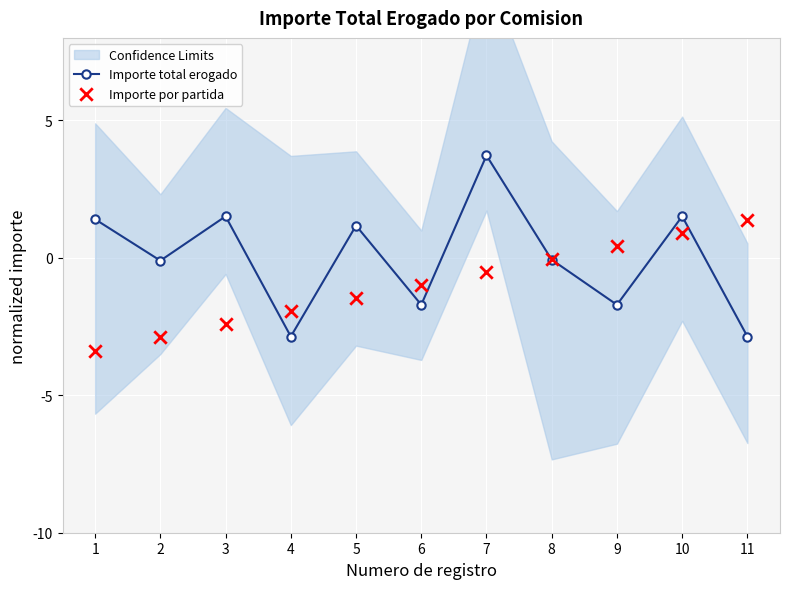

What is the total value across all series at 9?

-1.3